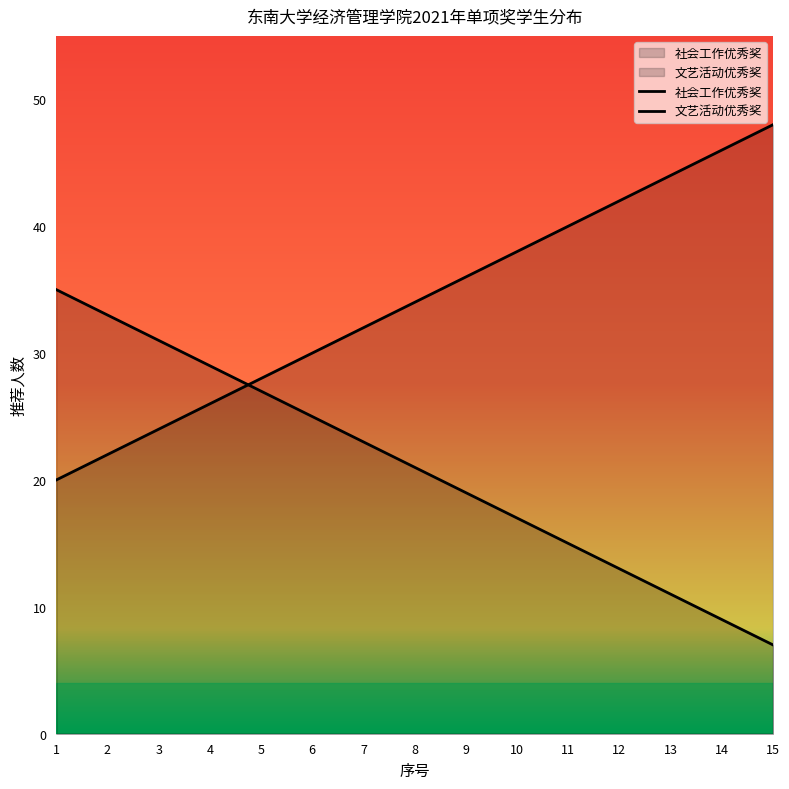

Which series changed the most between 4 and 12?

社会工作优秀奖